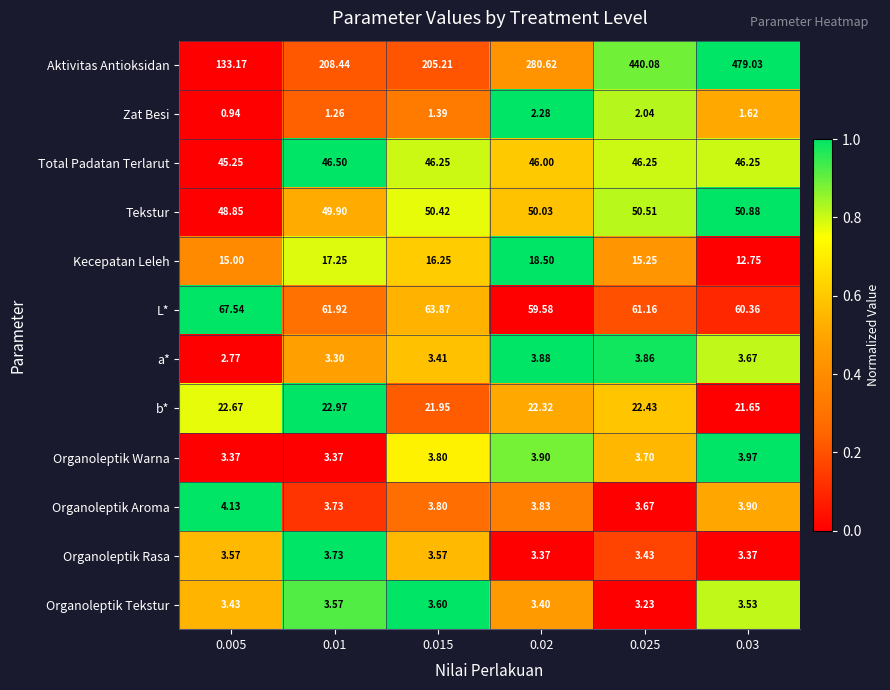

Between 0.015 and 0.02, which series saw the biggest shift?

Aktivitas Antioksidan